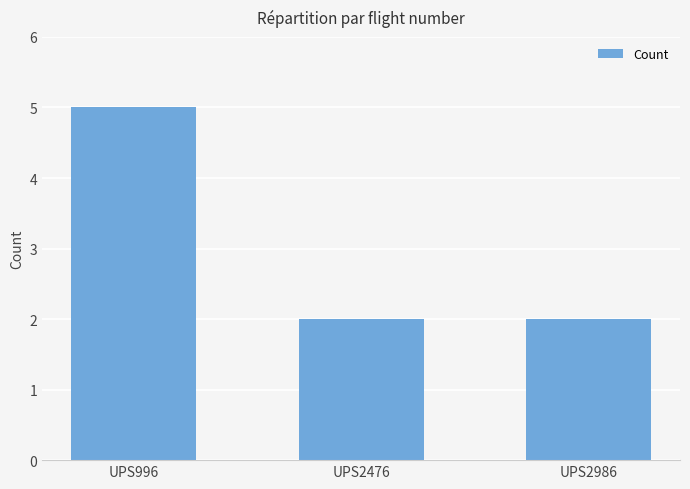

Reading left to right, extract all data points from this chart.

UPS996=5	UPS2476=2	UPS2986=2